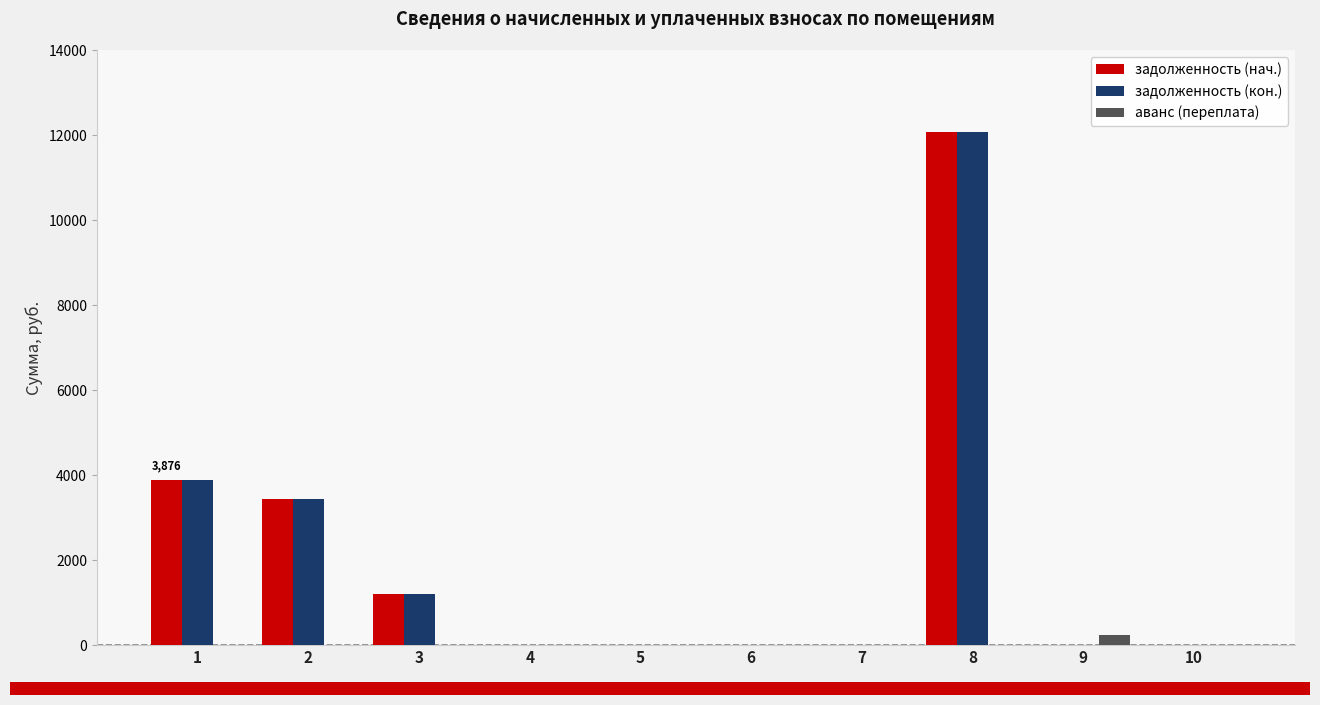

What is the maximum value for задолженность (кон.)?

12082.6